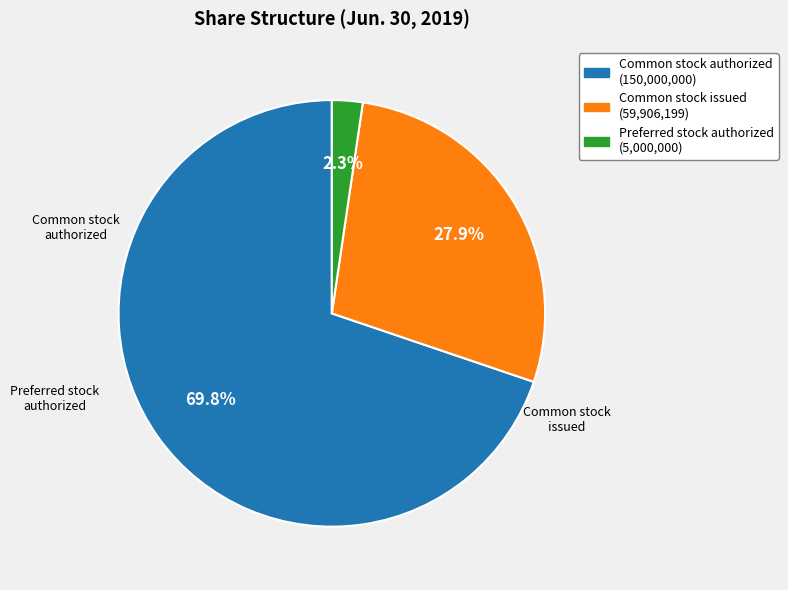

Is there any slice that represents more than half of the pie?

Yes